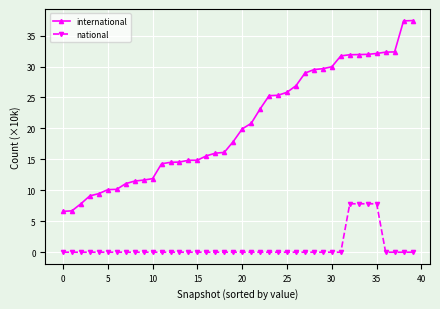

At how many categories does at least one series exceed 24?

17